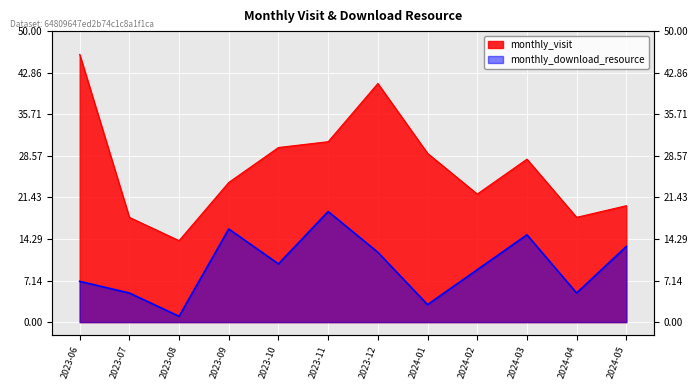

Reading right to left, what are all the values shown in this chart?

monthly_visit: 20	18	28	22	29	41	31	30	24	14	18	46
monthly_download_resource: 13	5	15	9	3	12	19	10	16	1	5	7